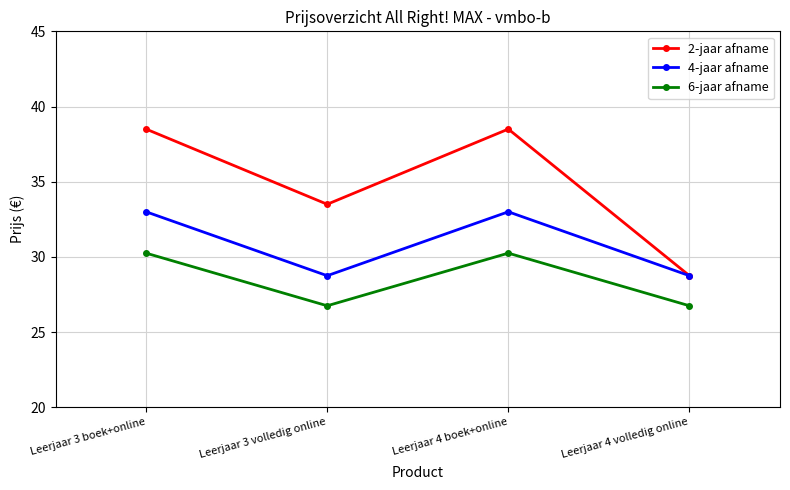

What is the sum of the 4-jaar afname values at Leerjaar 4 boek+online and Leerjaar 3 volledig online?

61.8